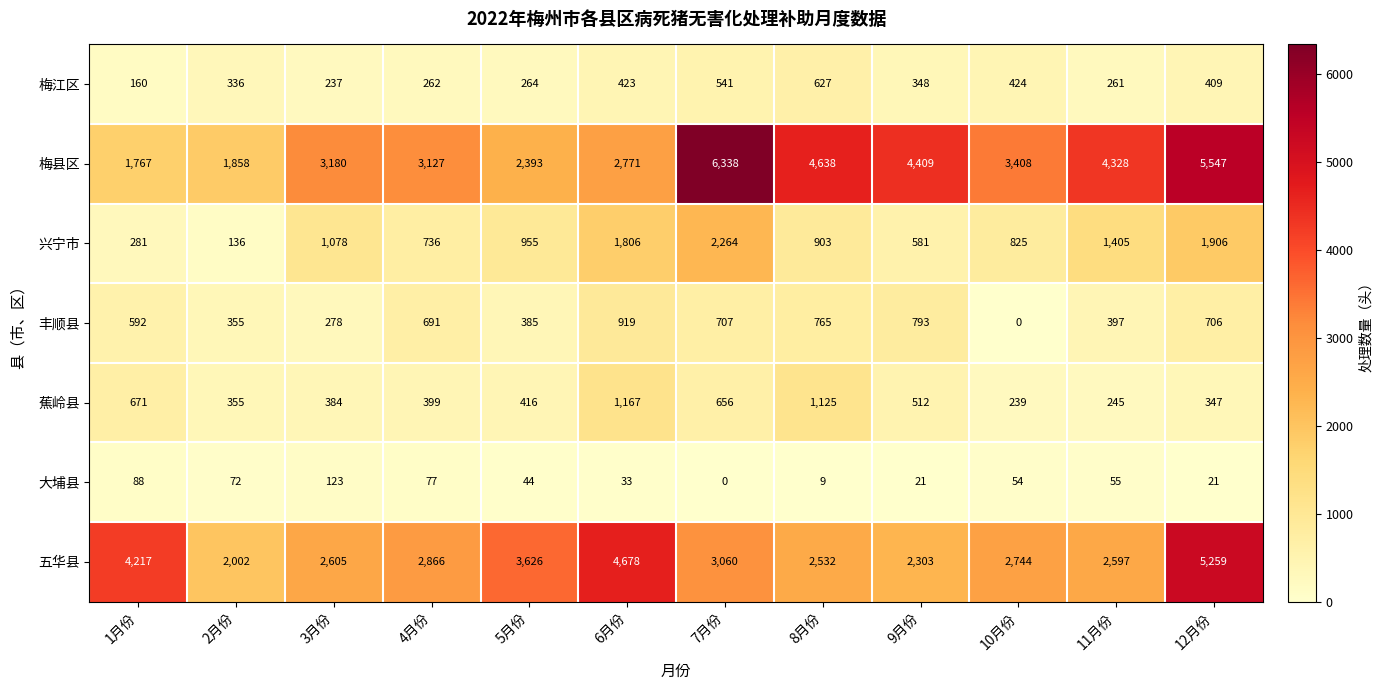

What is the approximate value of 五华县 at 7月份, to the nearest 100?

3100